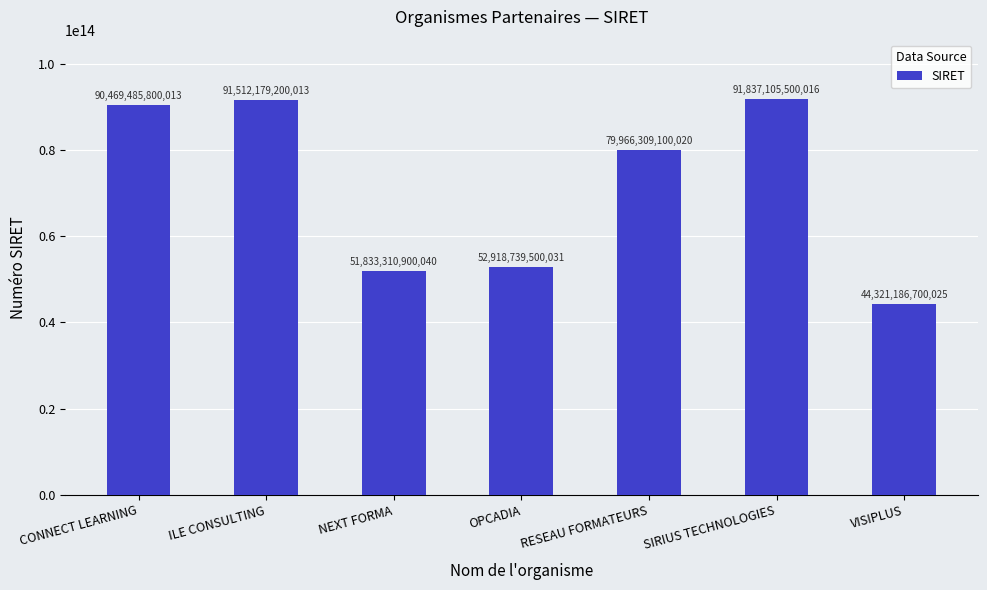

At which label is the value closest to 68079146100020?

RESEAU FORMATEURS